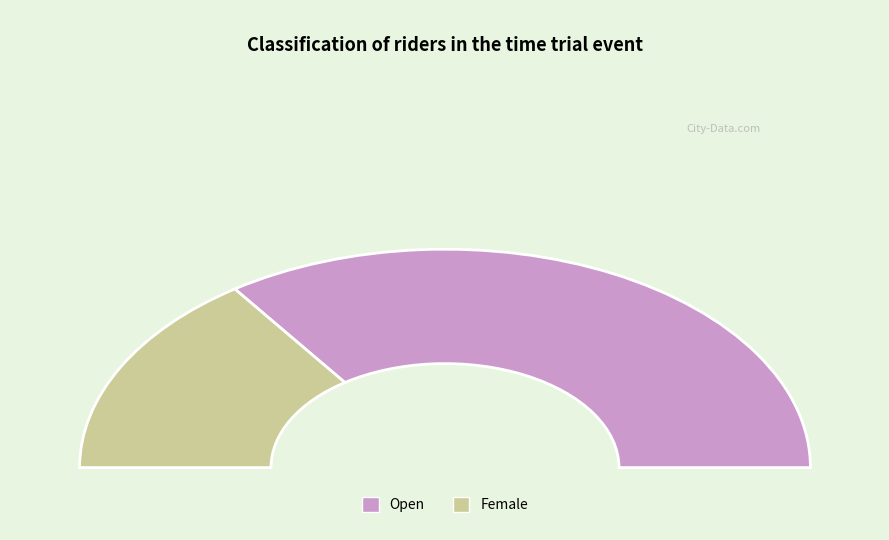

Does Open represent more than half of the total?

Yes